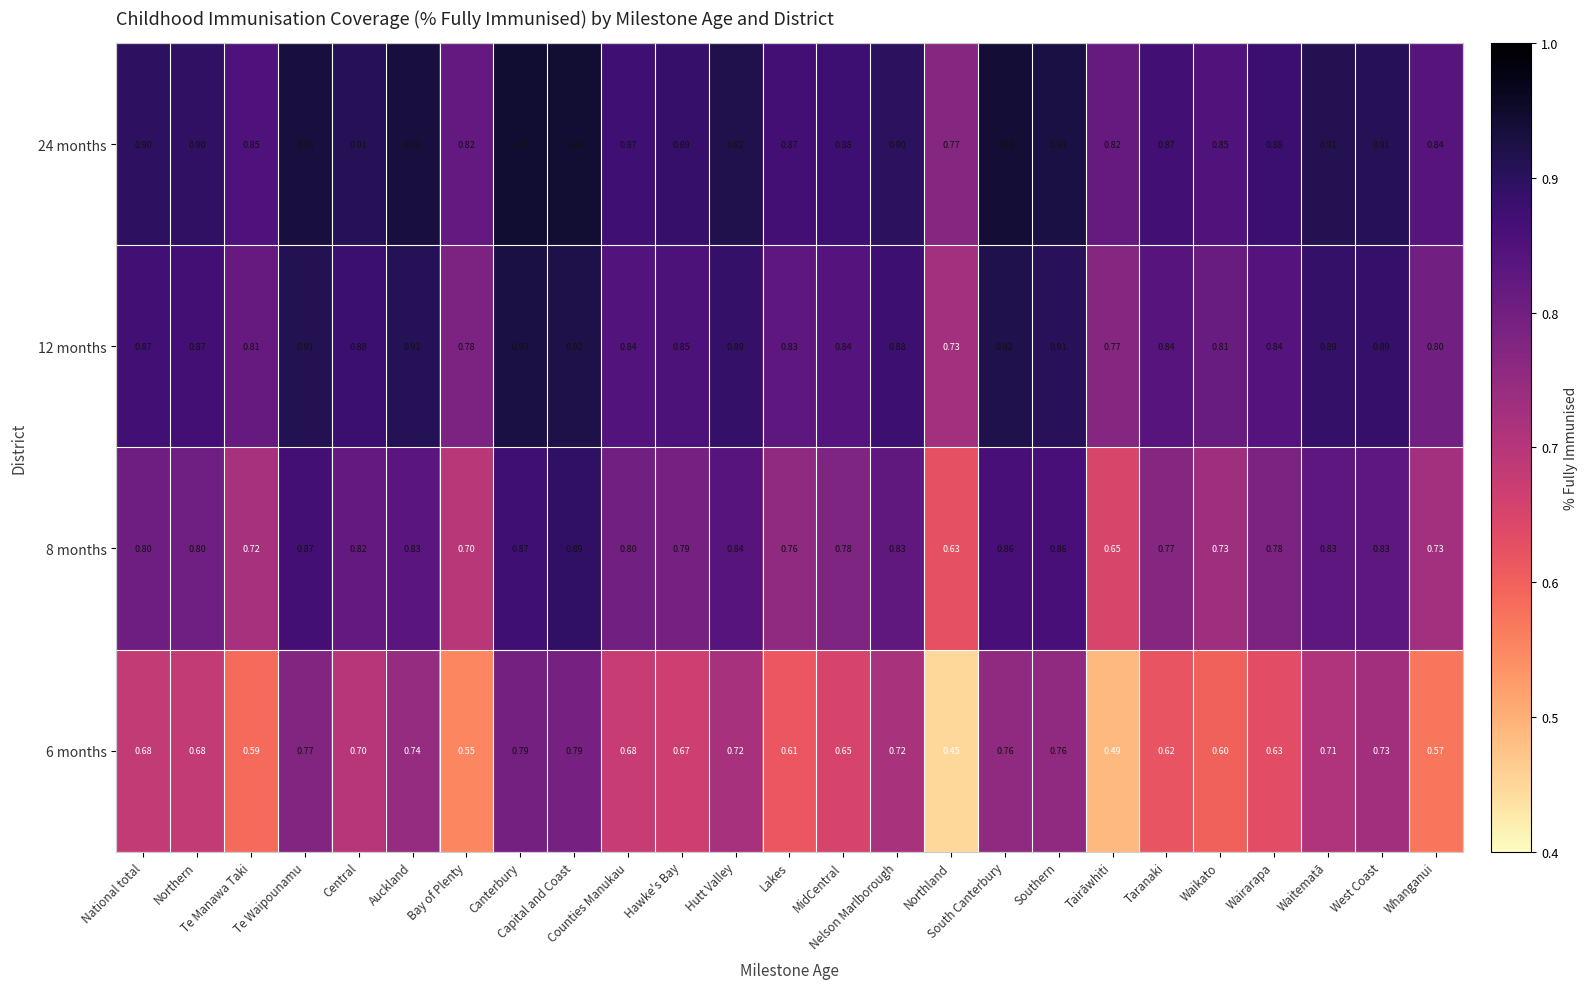

Reading left to right, transcribe all the data shown in this chart.

6 months: National total=0.7	Northern=0.7	Te Manawa Taki=0.6	Te Waipounamu=0.8	Central=0.7	Auckland=0.7	Bay of Plenty=0.6	Canterbury=0.8	Capital and Coast=0.8	Counties Manukau=0.7	Hawke's Bay=0.7	Hutt Valley=0.7	Lakes=0.6	MidCentral=0.7	Nelson Marlborough=0.7	Northland=0.5	South Canterbury=0.8	Southern=0.8	Tairāwhiti=0.5	Taranaki=0.6	Waikato=0.6	Wairarapa=0.6	Waitematā=0.7	West Coast=0.7	Whanganui=0.6
8 months: National total=0.8	Northern=0.8	Te Manawa Taki=0.7	Te Waipounamu=0.9	Central=0.8	Auckland=0.8	Bay of Plenty=0.7	Canterbury=0.9	Capital and Coast=0.9	Counties Manukau=0.8	Hawke's Bay=0.8	Hutt Valley=0.8	Lakes=0.8	MidCentral=0.8	Nelson Marlborough=0.8	Northland=0.6	South Canterbury=0.9	Southern=0.9	Tairāwhiti=0.7	Taranaki=0.8	Waikato=0.7	Wairarapa=0.8	Waitematā=0.8	West Coast=0.8	Whanganui=0.7
12 months: National total=0.9	Northern=0.9	Te Manawa Taki=0.8	Te Waipounamu=0.9	Central=0.9	Auckland=0.9	Bay of Plenty=0.8	Canterbury=0.9	Capital and Coast=0.9	Counties Manukau=0.8	Hawke's Bay=0.8	Hutt Valley=0.9	Lakes=0.8	MidCentral=0.8	Nelson Marlborough=0.9	Northland=0.7	South Canterbury=0.9	Southern=0.9	Tairāwhiti=0.8	Taranaki=0.8	Waikato=0.8	Wairarapa=0.8	Waitematā=0.9	West Coast=0.9	Whanganui=0.8
24 months: National total=0.9	Northern=0.9	Te Manawa Taki=0.8	Te Waipounamu=0.9	Central=0.9	Auckland=0.9	Bay of Plenty=0.8	Canterbury=0.9	Capital and Coast=0.9	Counties Manukau=0.9	Hawke's Bay=0.9	Hutt Valley=0.9	Lakes=0.9	MidCentral=0.9	Nelson Marlborough=0.9	Northland=0.8	South Canterbury=0.9	Southern=0.9	Tairāwhiti=0.8	Taranaki=0.9	Waikato=0.8	Wairarapa=0.9	Waitematā=0.9	West Coast=0.9	Whanganui=0.8